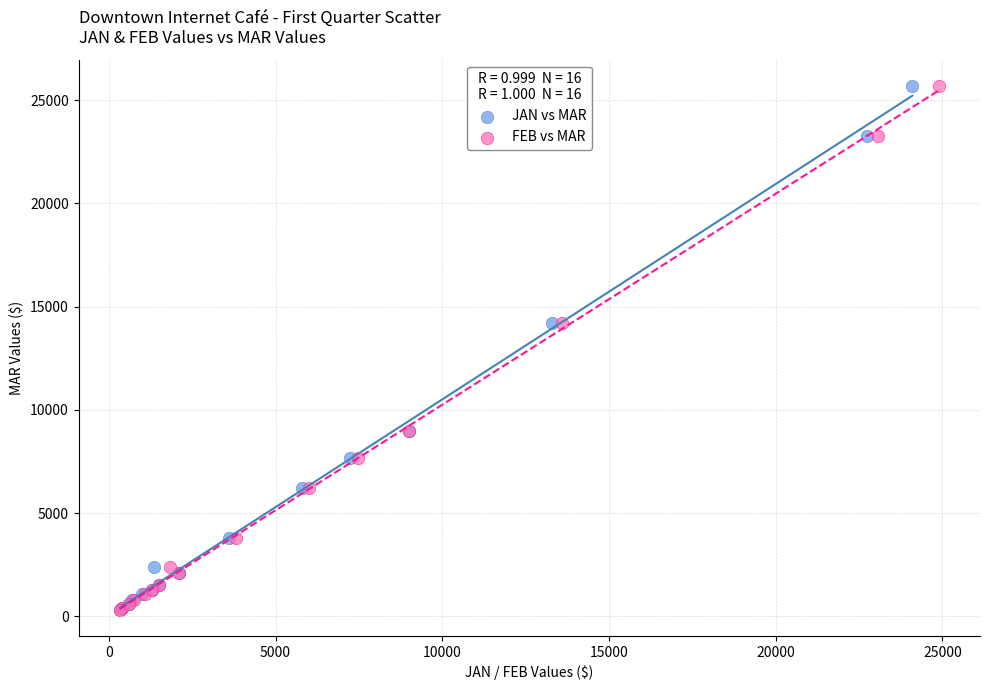

What are all the series names shown in the legend?

JAN vs MAR, FEB vs MAR